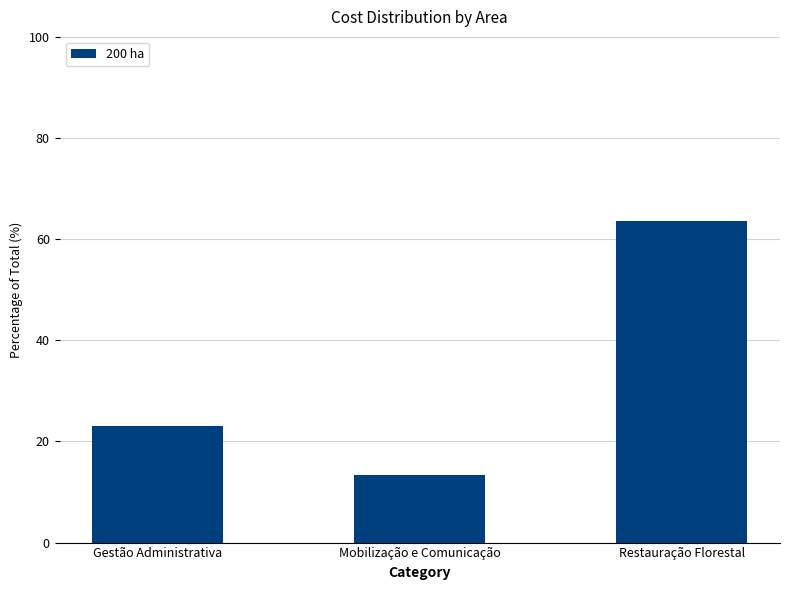

What is the label of the 3rd bar from the left?

Restauração Florestal